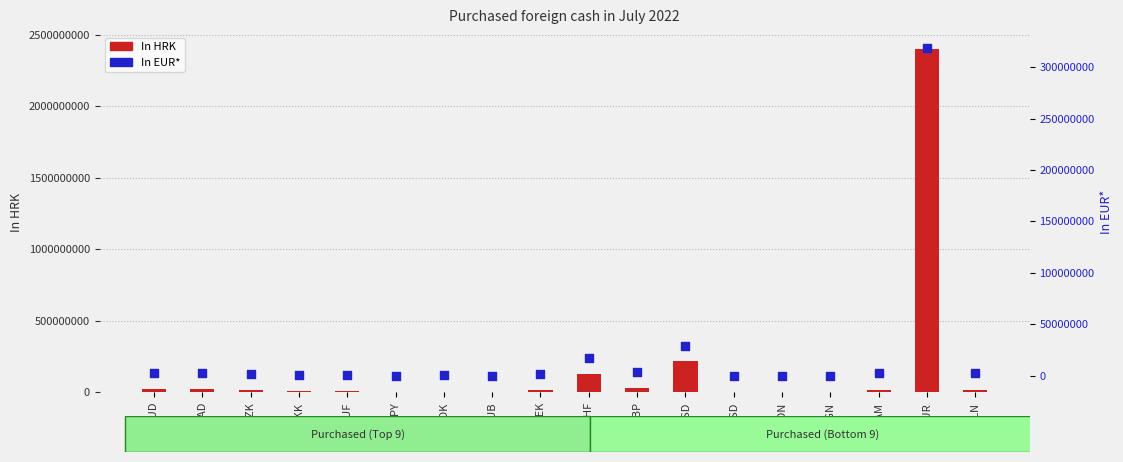

Which series contains the lowest Y value?

In EUR*